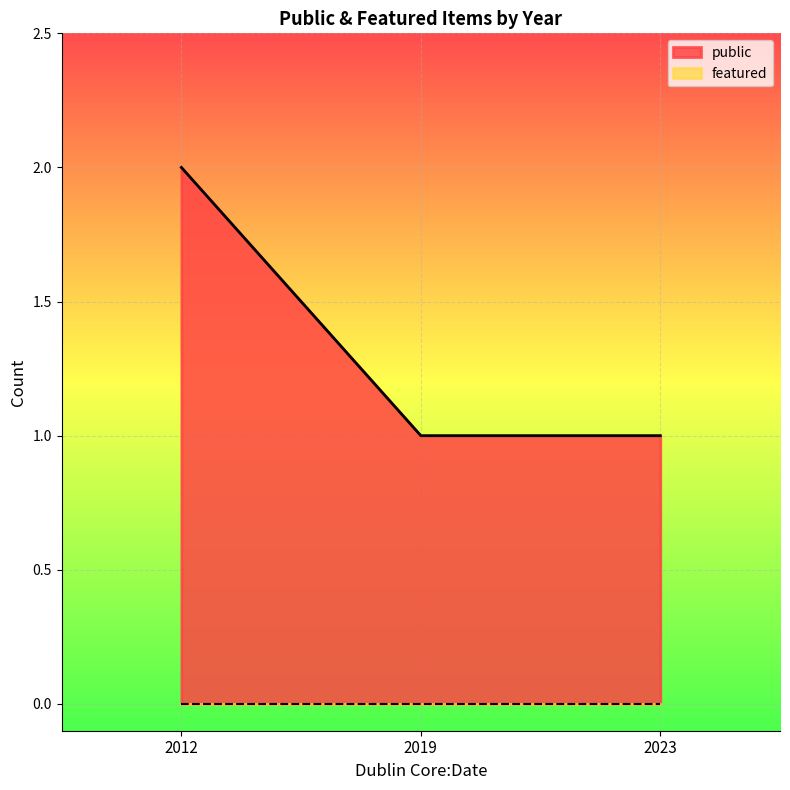

Which series changed the most between 2012 and 2023?

public